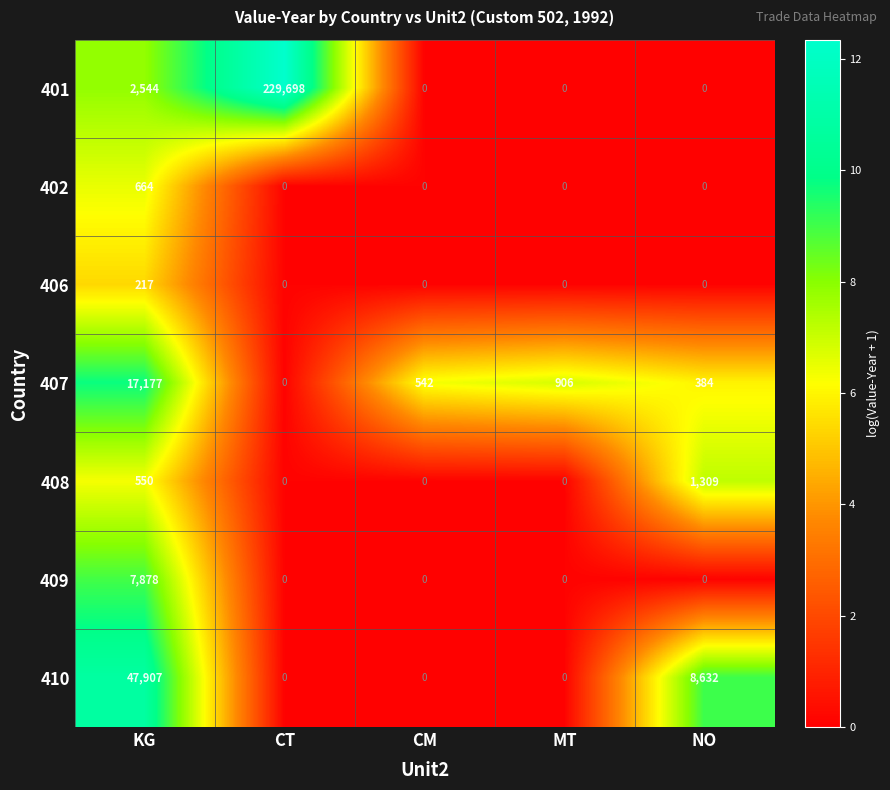

Rank the series by their maximum value, from lowest to highest.

406, 402, 408, 409, 407, 410, 401